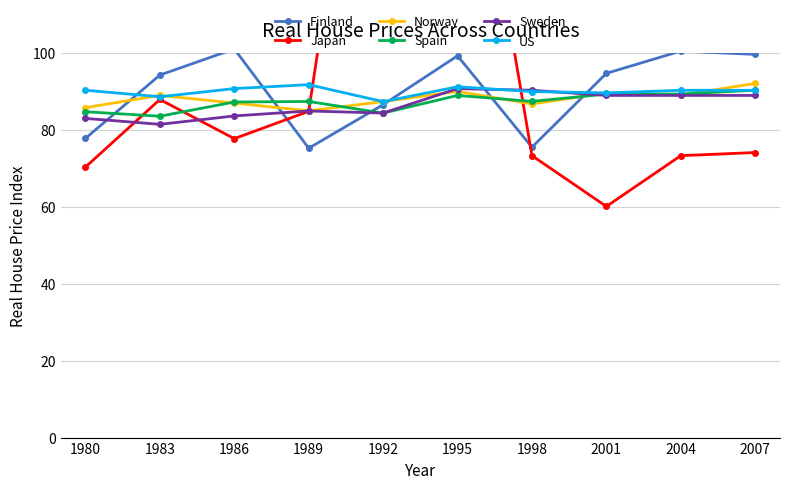

How many intersections are there between Norway and US?

3